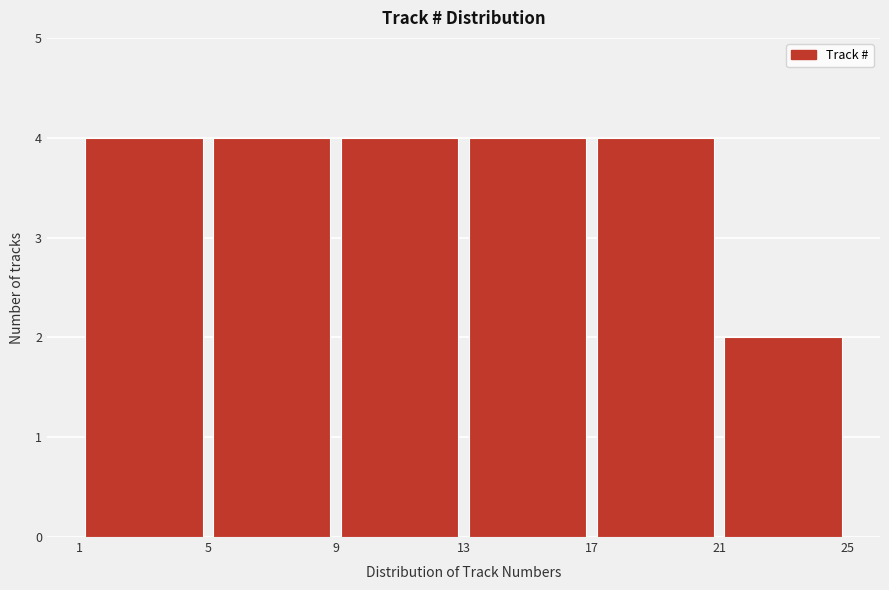

How tall is the bar that spans 1 to 5 on the x-axis? The values are not printed on the chart, so give them approximately, as read against the axis.

4